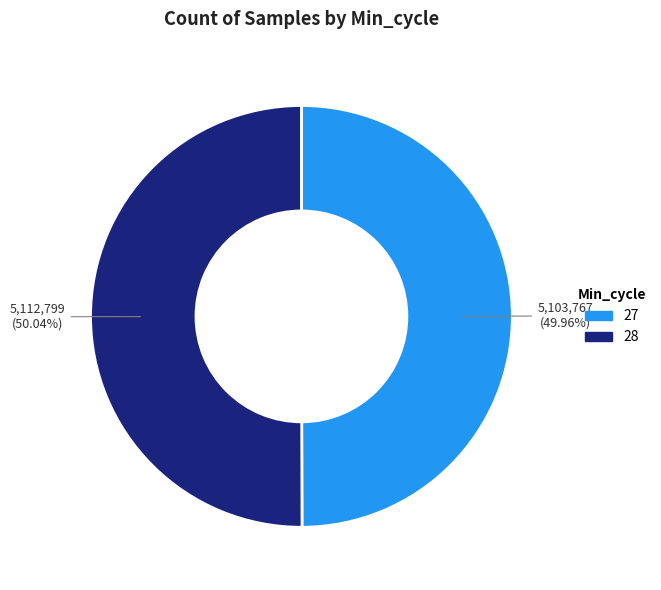

To the nearest percent, what portion does 27 represent?

50%